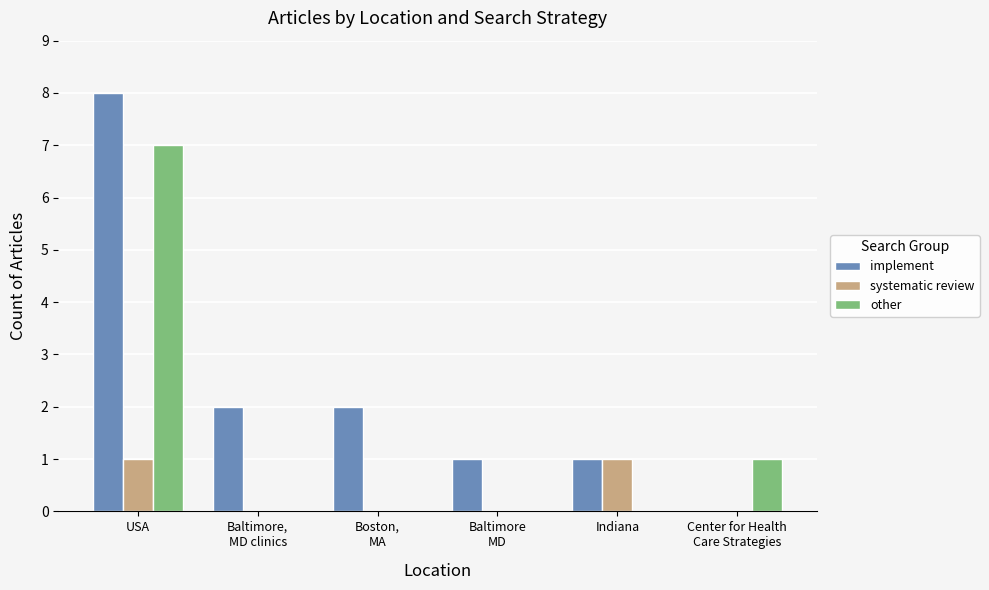

At which category is the sum across all series the highest?

USA